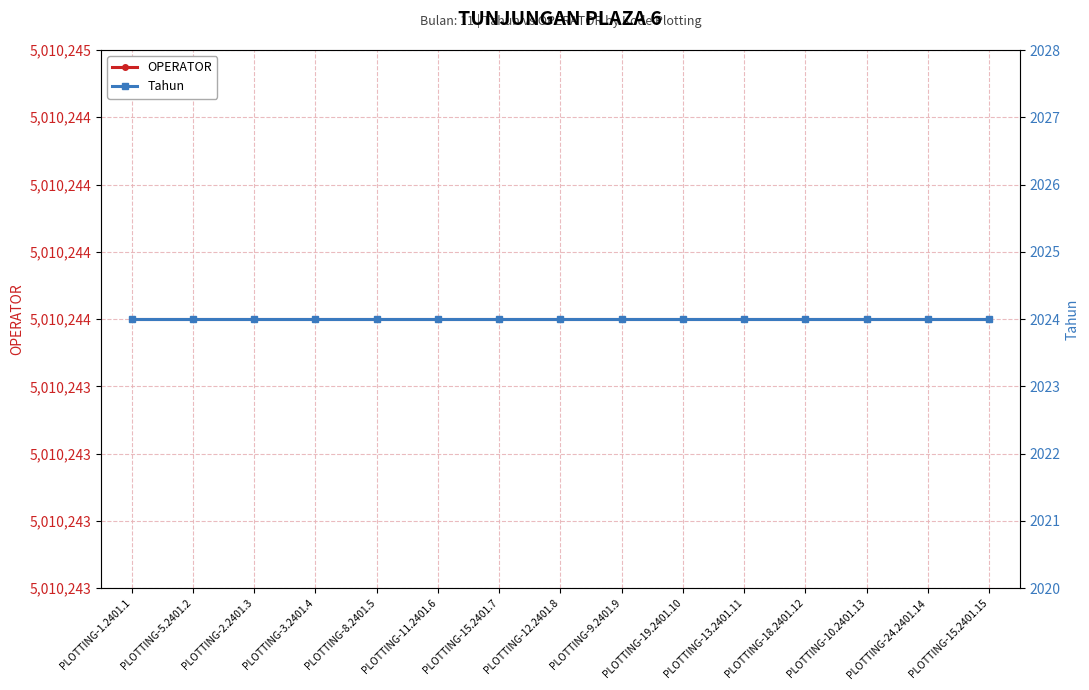

The value of Tahun at PLOTTING-9.2401.9 is 3288. True or false?

False